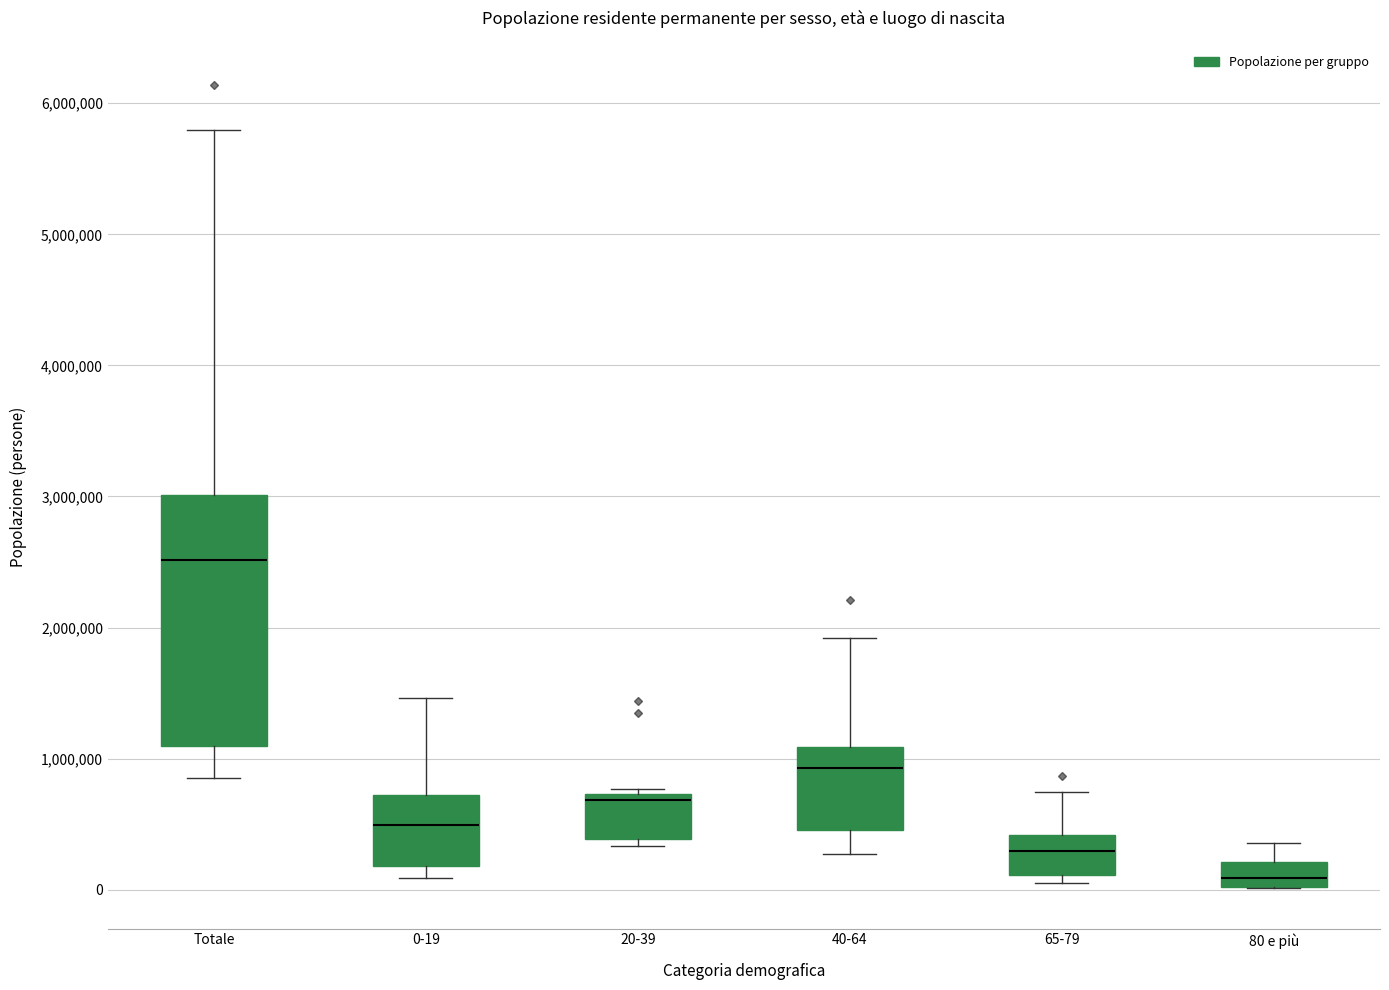

Where does the upper whisker of the box for 40-64 end on the y-axis? The values are not printed on the chart, so give them approximately, as read against the axis.

1900000